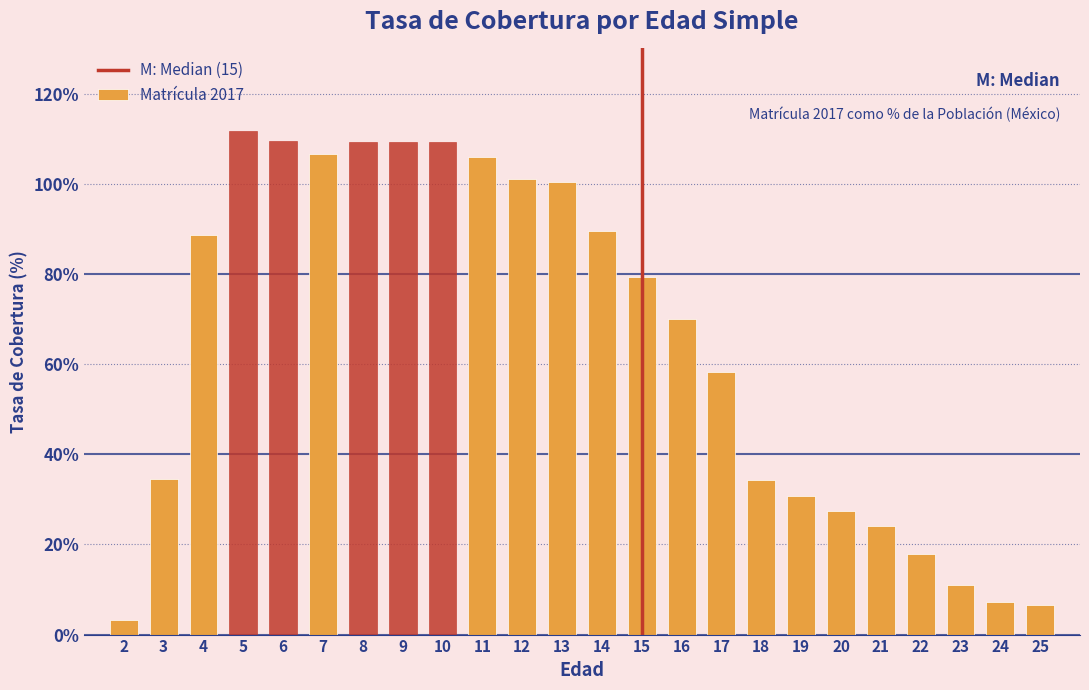

What is the greatest value displayed?

111.7